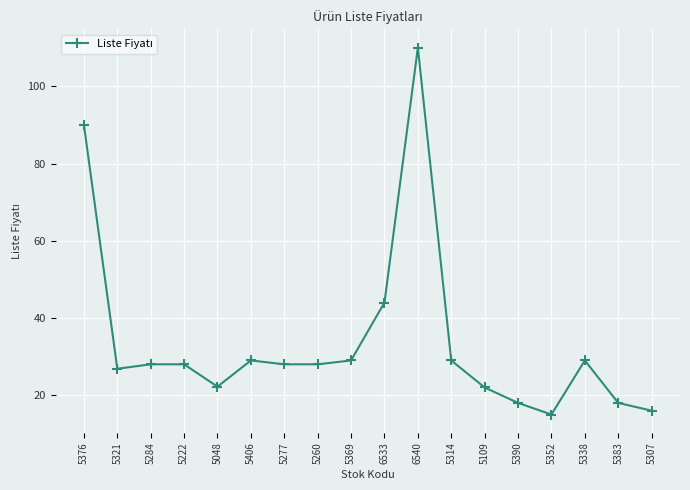

Approximately how many times larger is the value at 5260 compared to 5369?

1.0